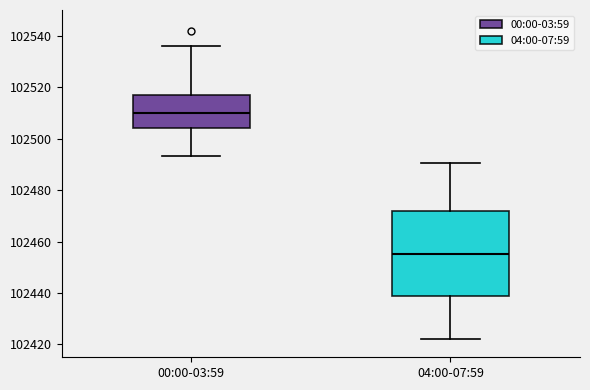

Reading left to right, read every box against the y-axis: the position of its median line, the range the box covers, and the ends of its whiskers. The values are not printed on the chart, so give them approximately, as read against the axis.

00:00-03:59: median 102510, box 102504 to 102518, whiskers 102494 to 102536
04:00-07:59: median 102456, box 102438 to 102472, whiskers 102422 to 102490